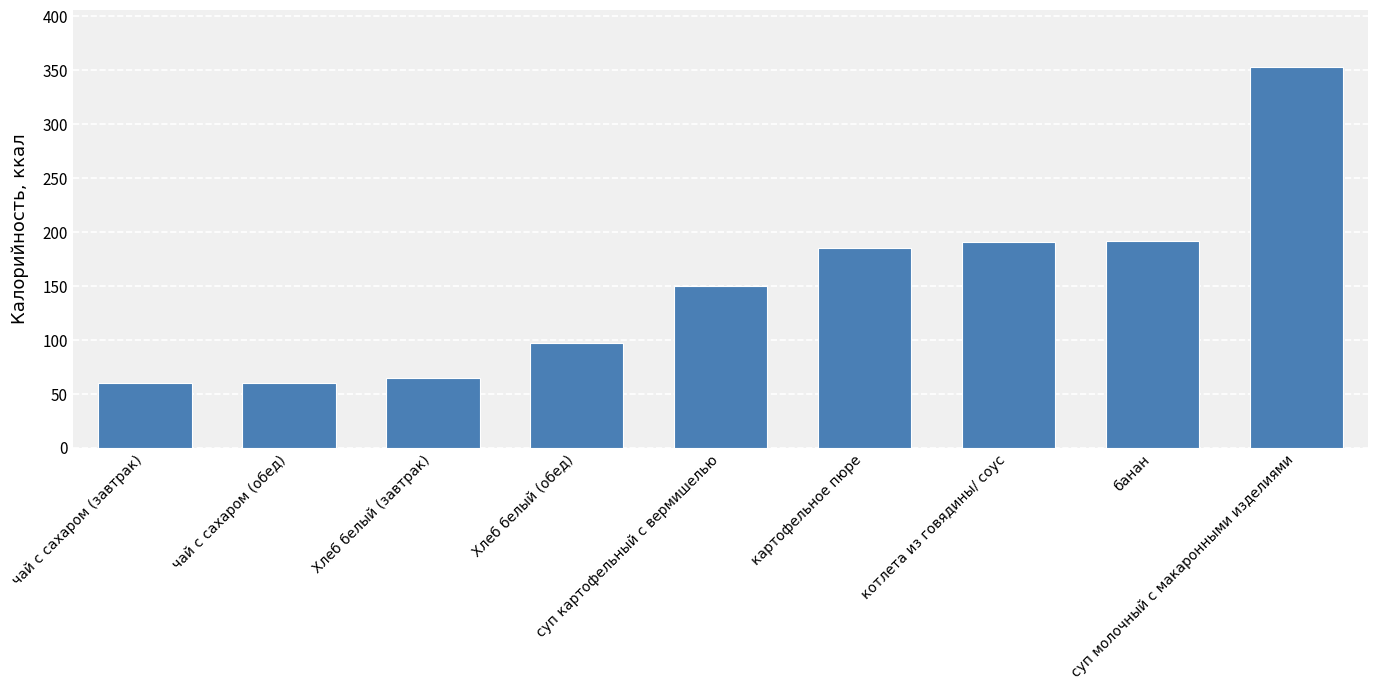

What value does the data have at Хлеб белый (завтрак)?

65.0